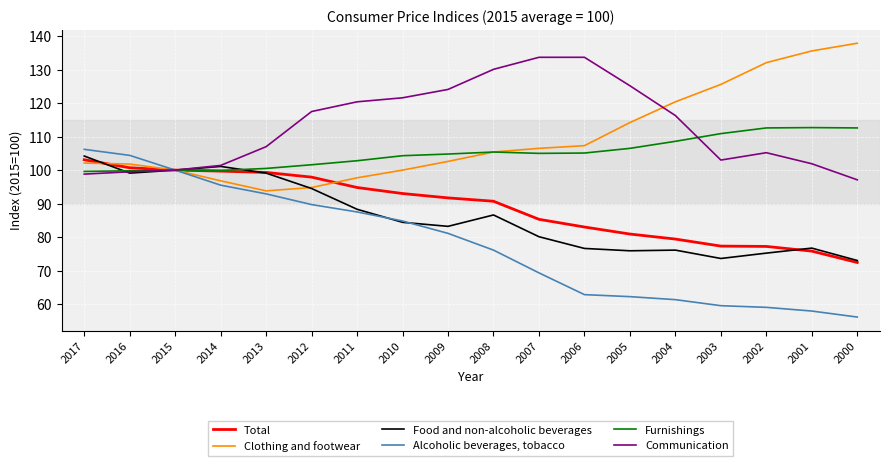

The value of Food and non-alcoholic beverages at 2008 is 86.6. True or false?

True